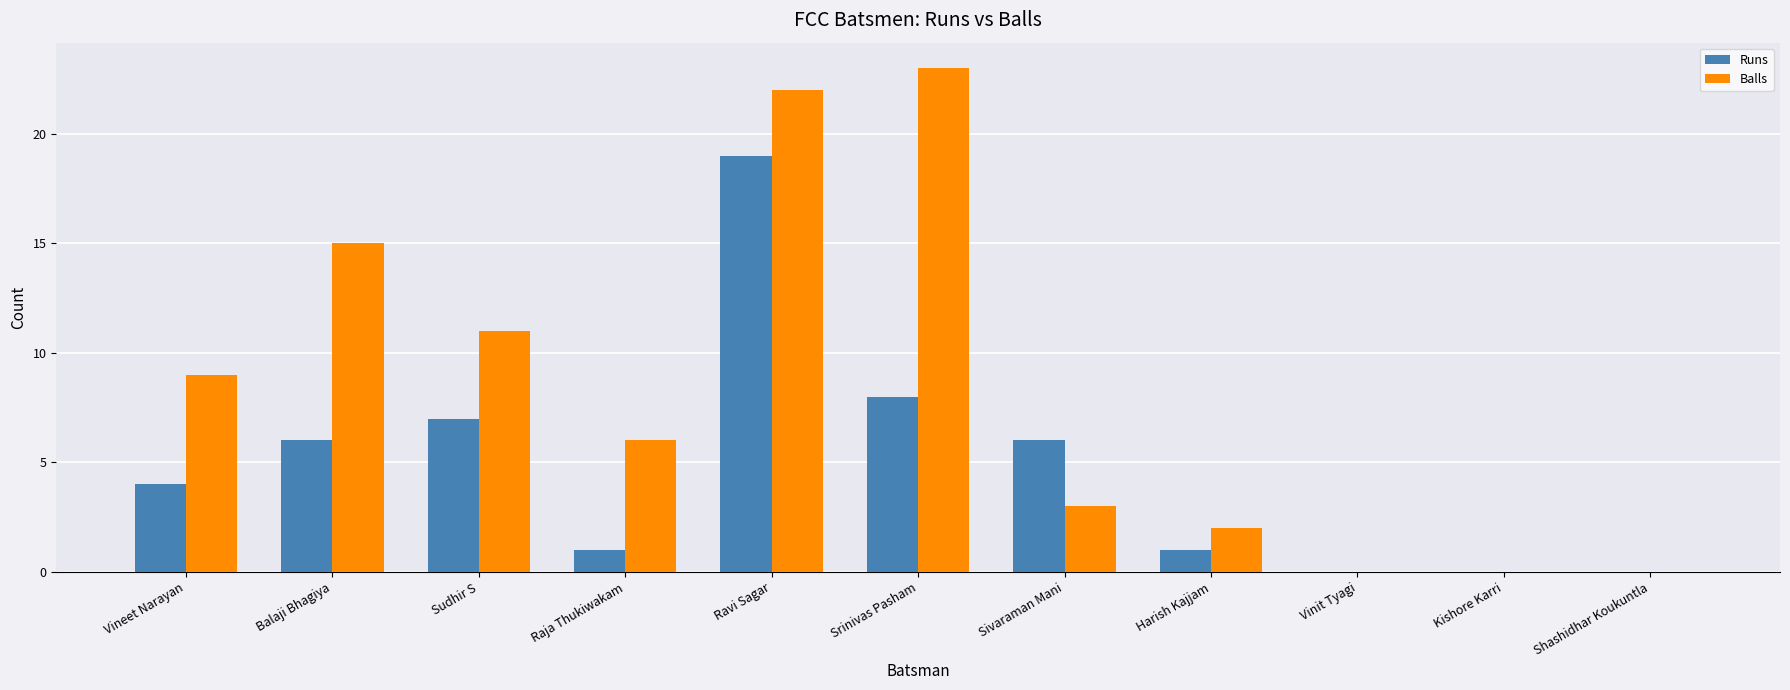

What is the sum of all Runs values?

52